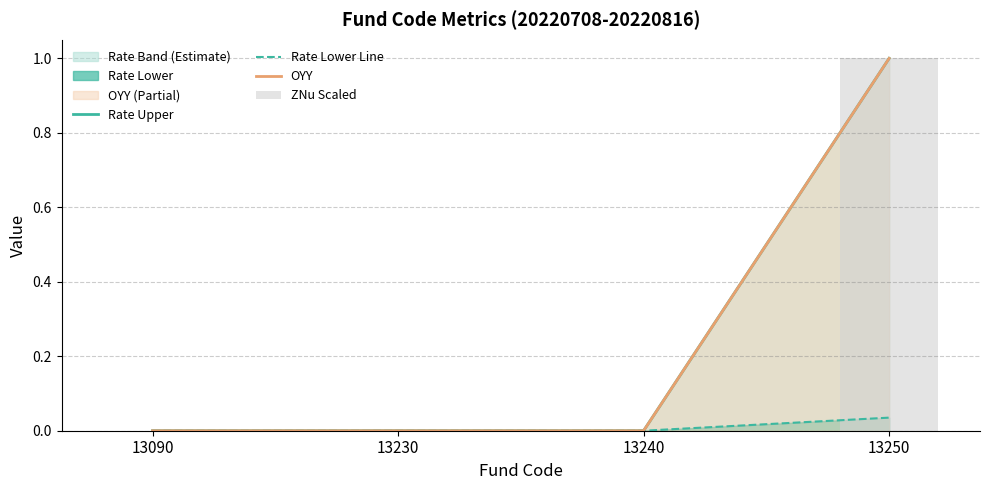

Is it true that OYY equals 1.7 at 13250?

False